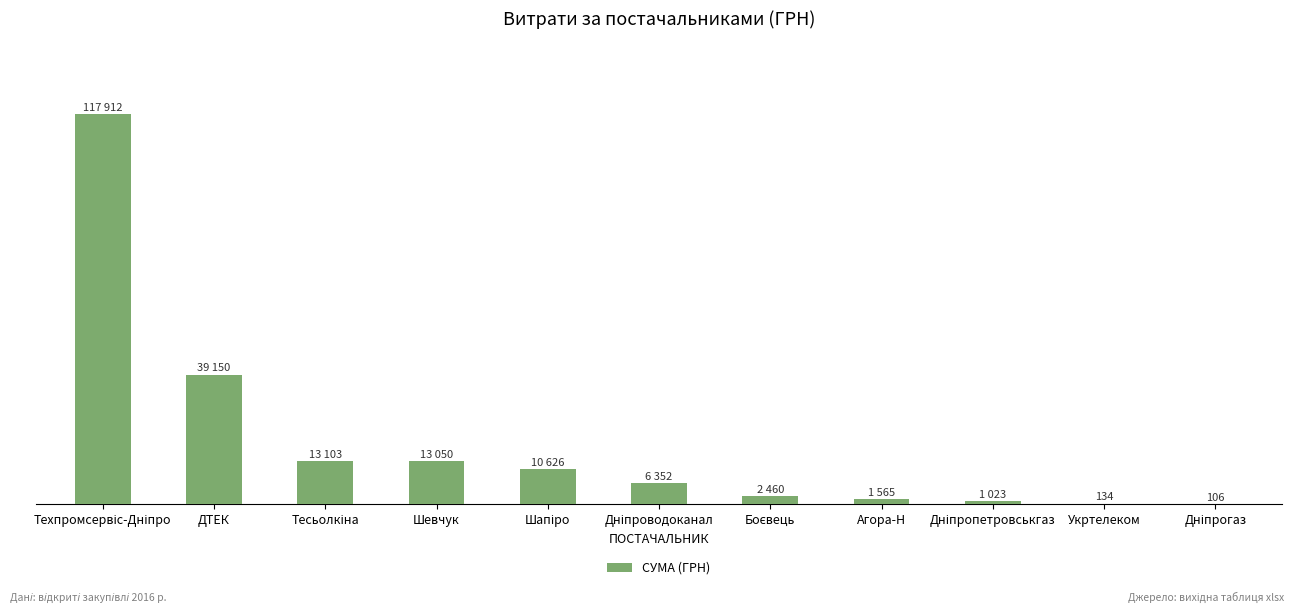

What is the sum of the values at Укртелеком and Боєвець?

2595.0